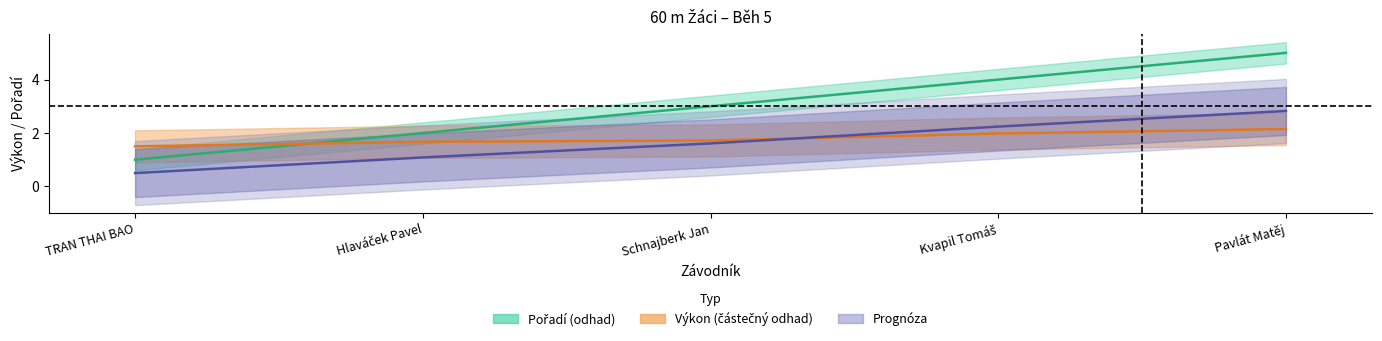

Which series has the widest spread of values?

Pořadí